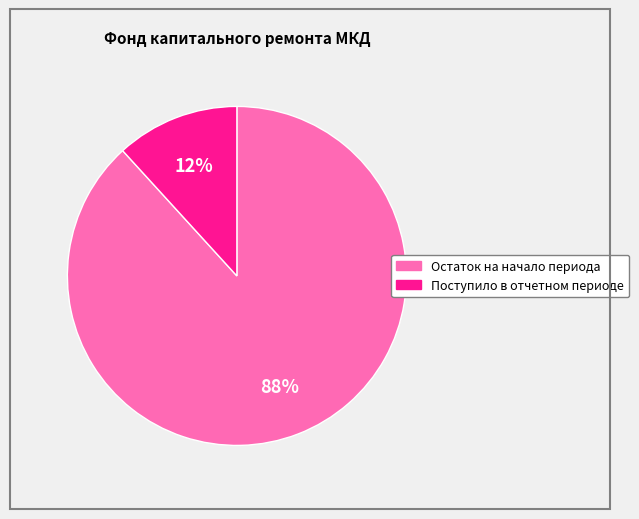

To the nearest percent, what is the difference between the Остаток на начало периода and Поступило в отчетном периоде slice percentages?

76%